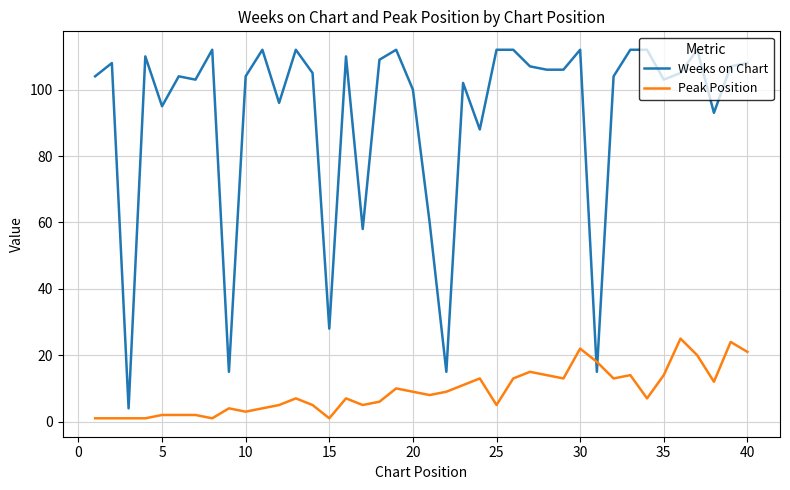

What is the difference between the second highest and minimum values in the Peak Position series?

23